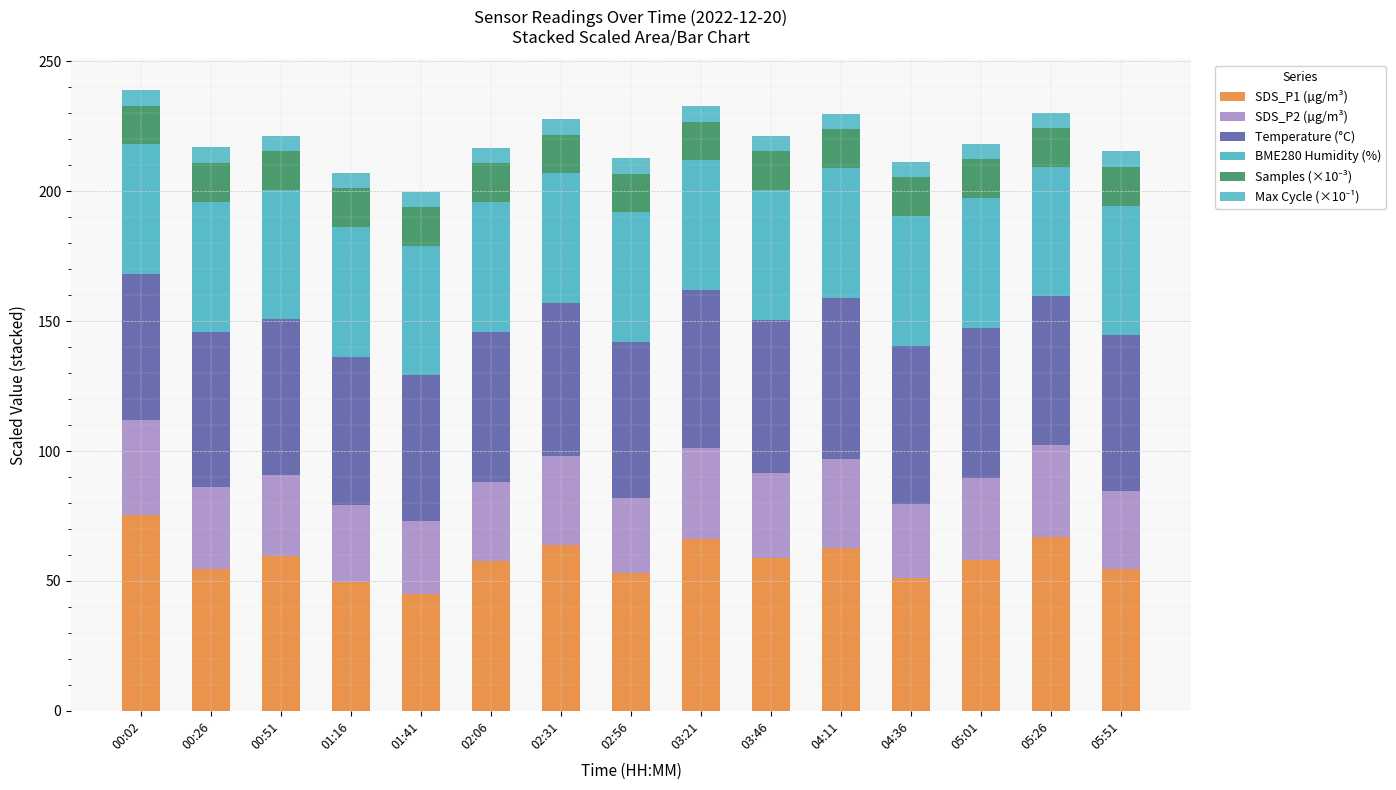

How many distinct data groups are displayed?

6